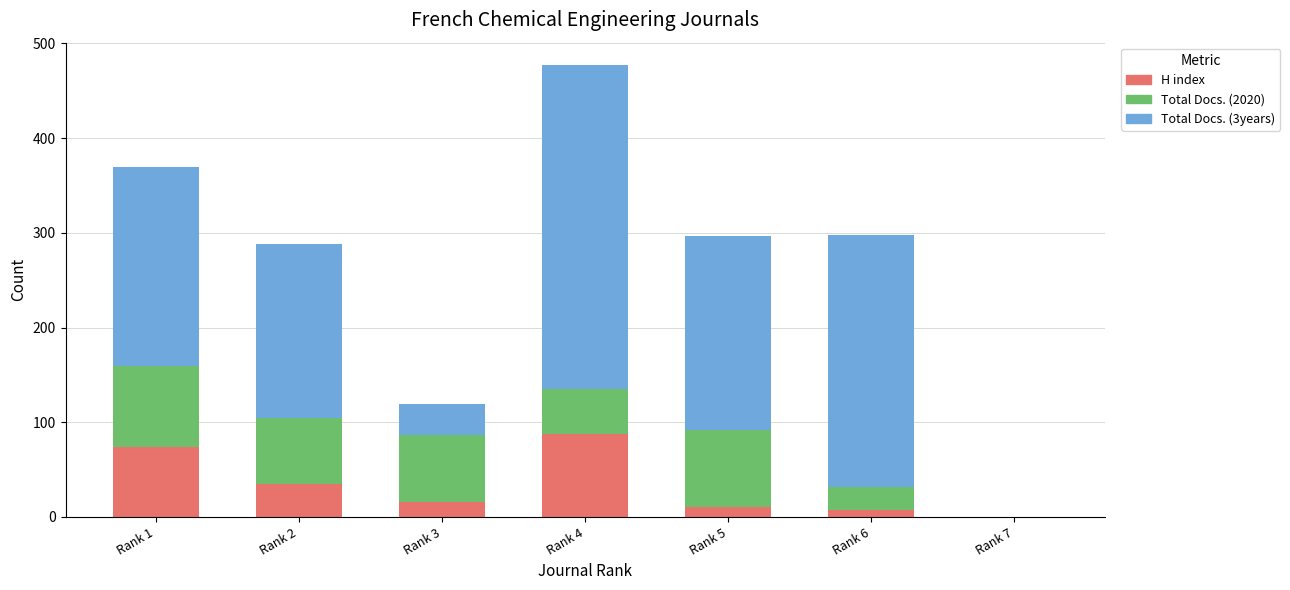

What is the highest value of the H index series?

88